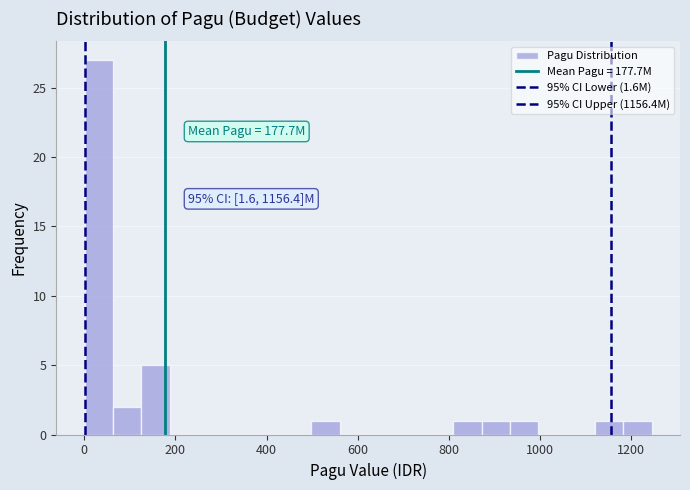

Around what value on the x-axis is the tallest bar? Give the approximate position of its centre, as read against the axis.

40